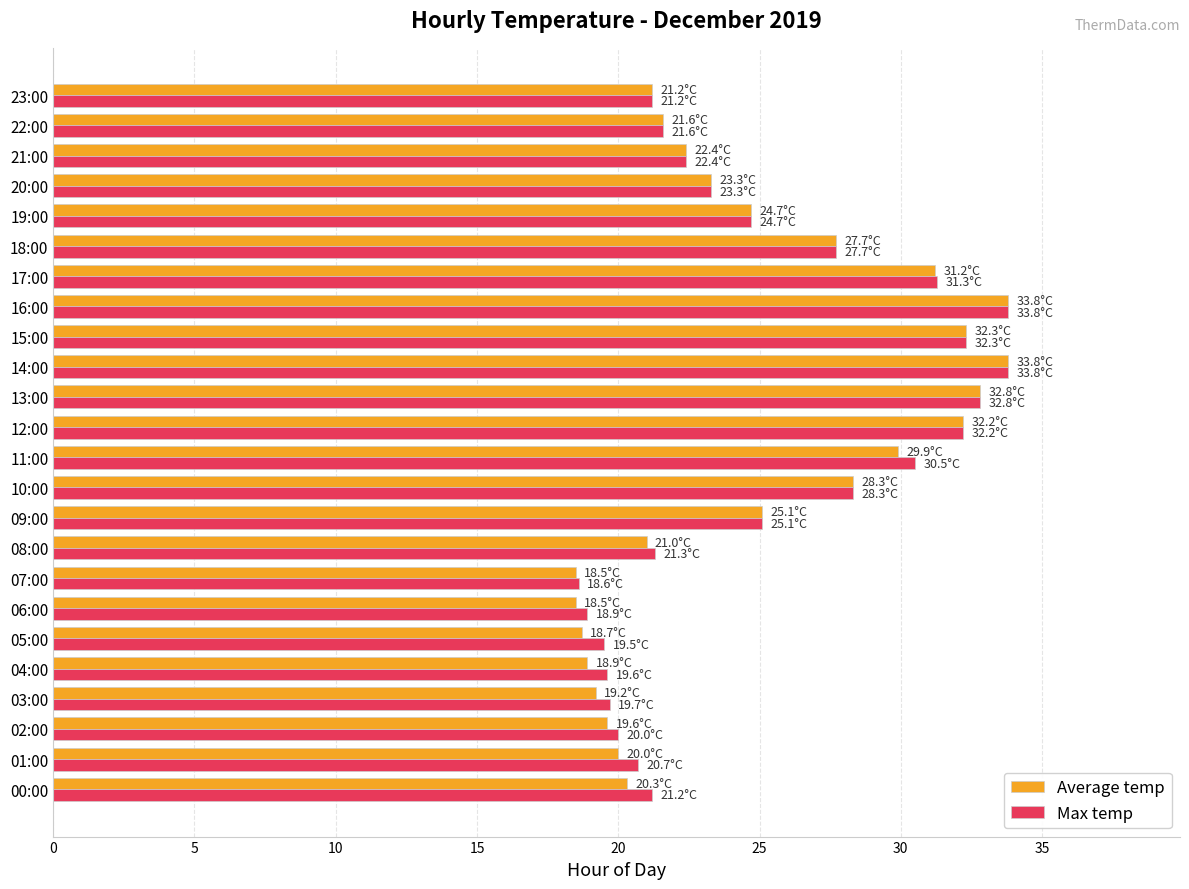

The value of Max temp at 10:00 is 14.0. True or false?

False